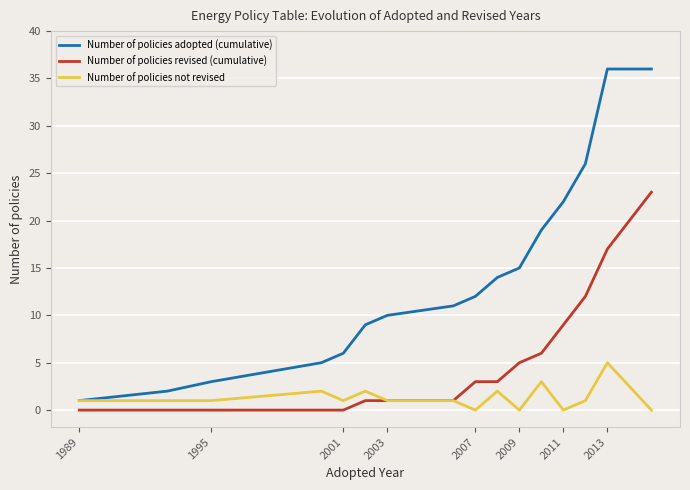

Which series has the widest spread of values?

Number of policies adopted (cumulative)